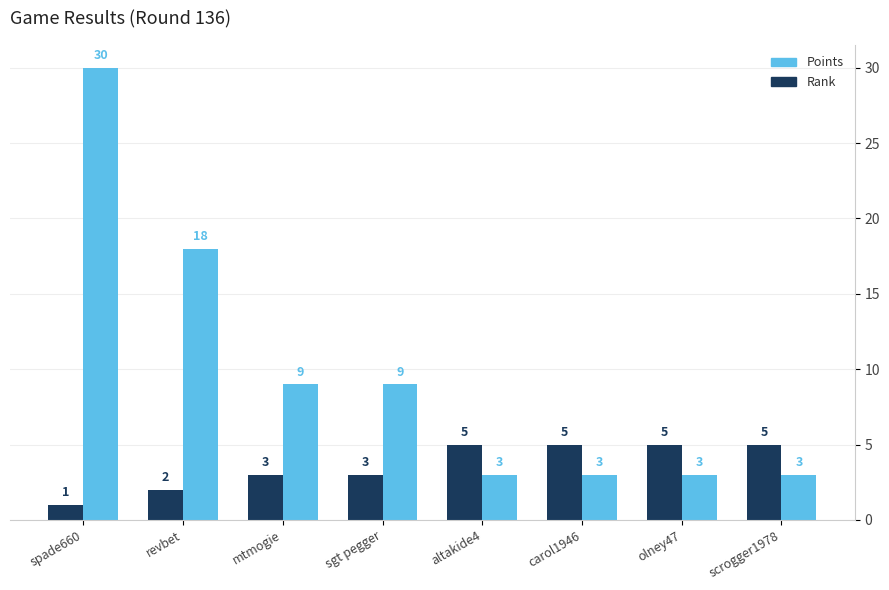

Between spade660 and sgt pegger, which series saw the biggest shift?

Points